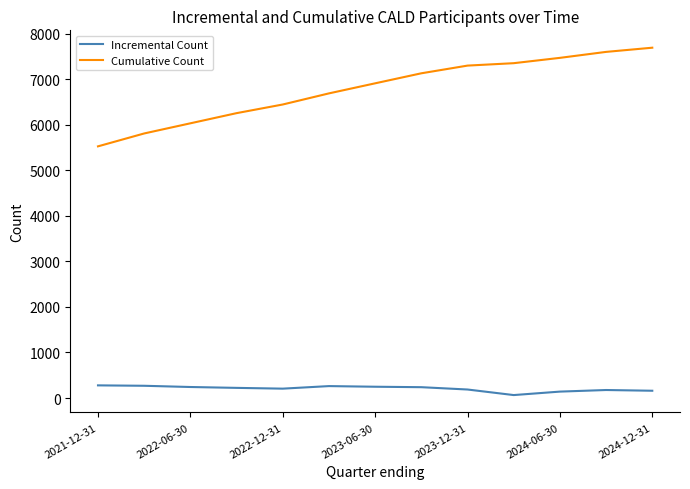

True or false: Cumulative Count and Incremental Count cross at least once.

False